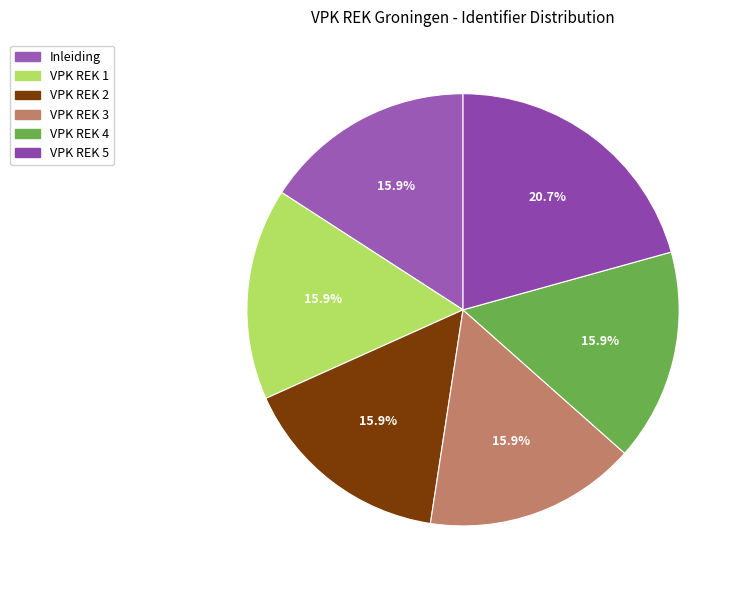

To the nearest percent, what is the combined percentage of VPK REK 3 and VPK REK 4?

32%